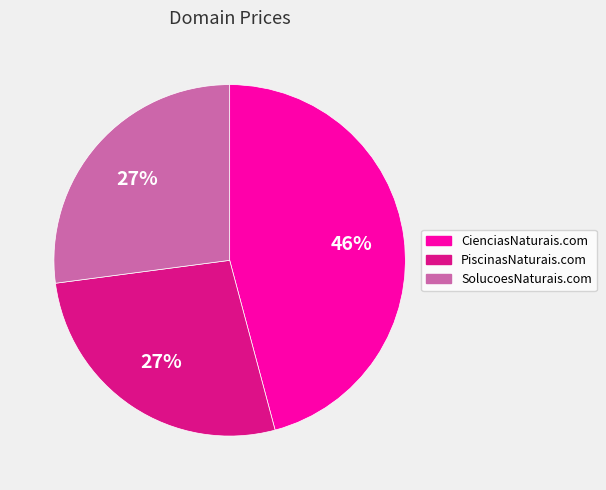

What percentage is the PiscinasNaturais.com slice, to the nearest percent?

27%